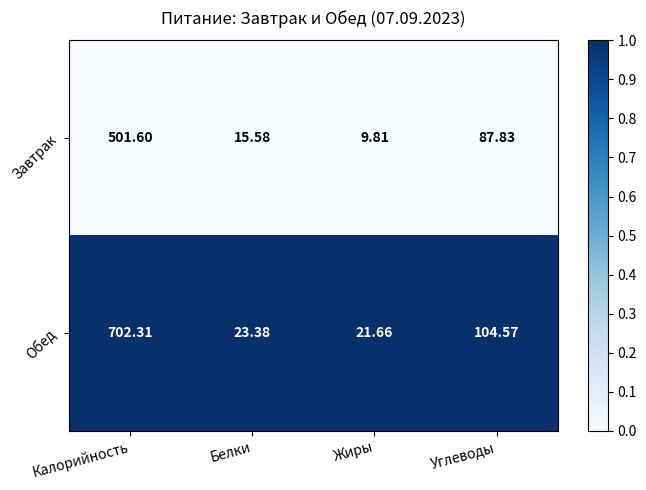

Where does the Завтрак series first go above 87?

Калорийность